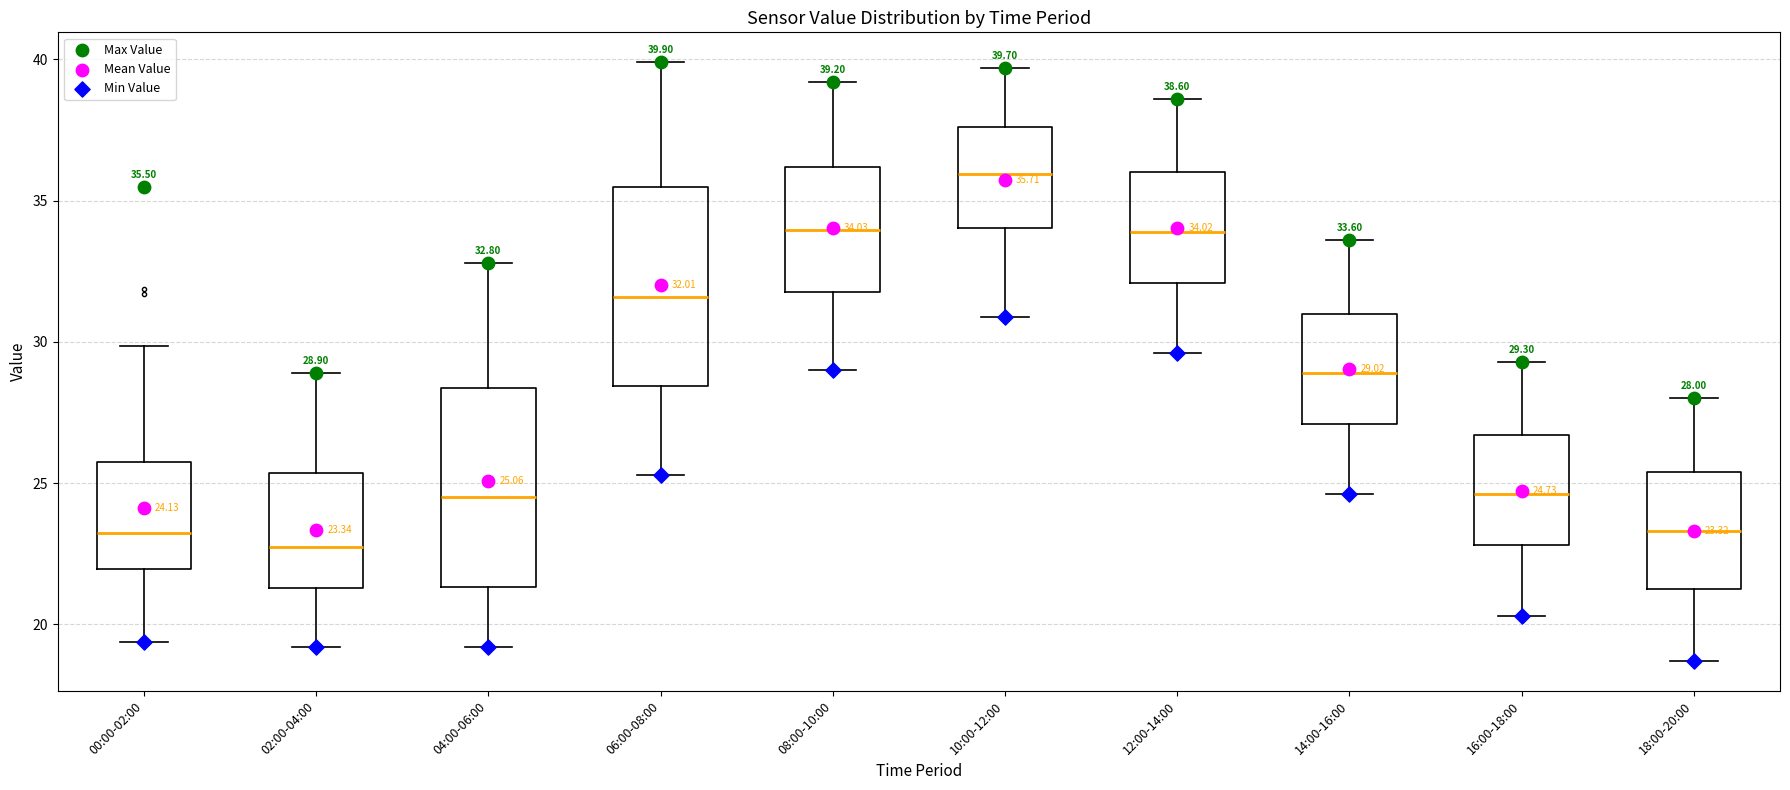

Which box's median line is the lowest?

02:00-04:00